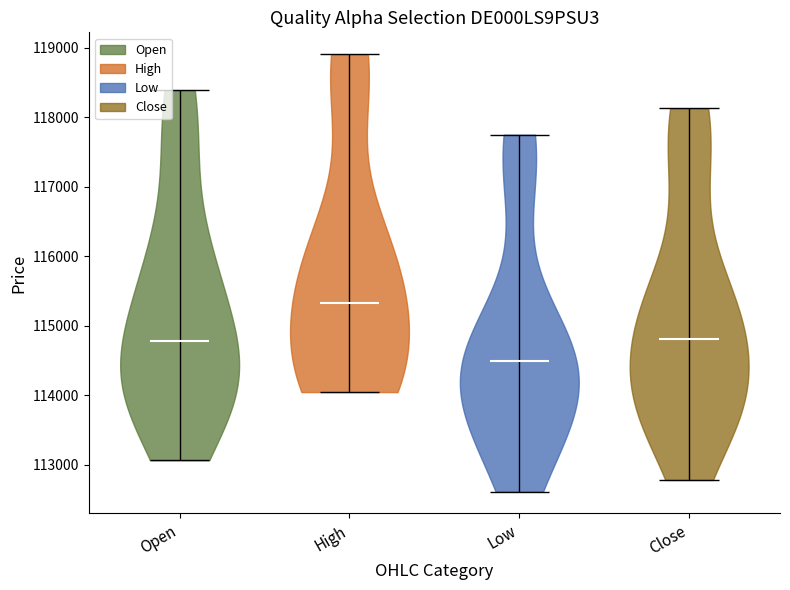

Reading left to right, read every violin against the y-axis: where its median line is, and the lowest and highest points it reaches. The values are not printed on the chart, so give them approximately, as read against the axis.

Open: median line 114800, lowest point 113100, highest point 118400
High: median line 115300, lowest point 114000, highest point 118900
Low: median line 114500, lowest point 112600, highest point 117700
Close: median line 114800, lowest point 112800, highest point 118100